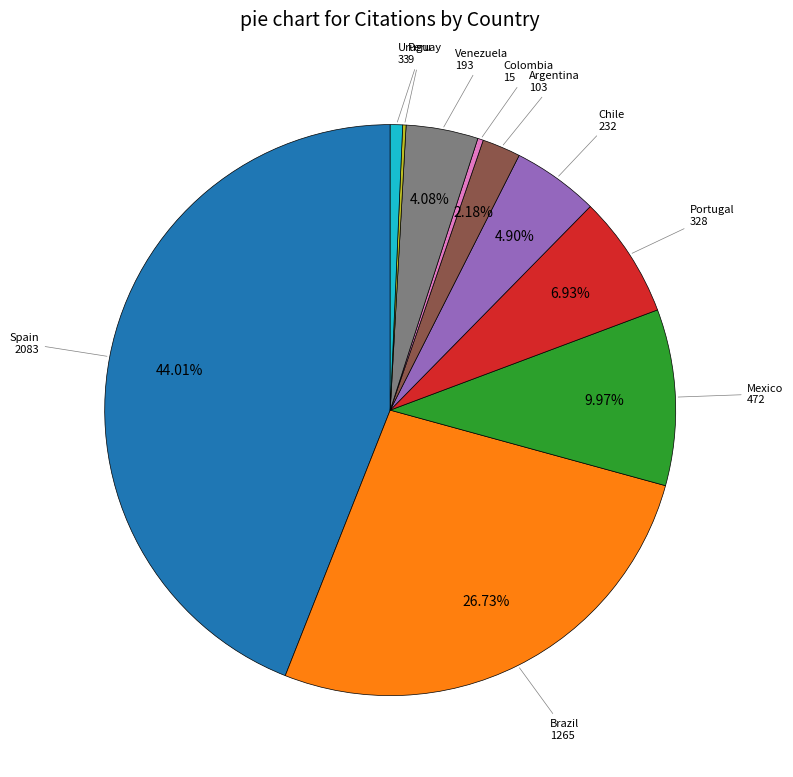

Approximately how many times larger is the value at Uruguay compared to Argentina?

0.3